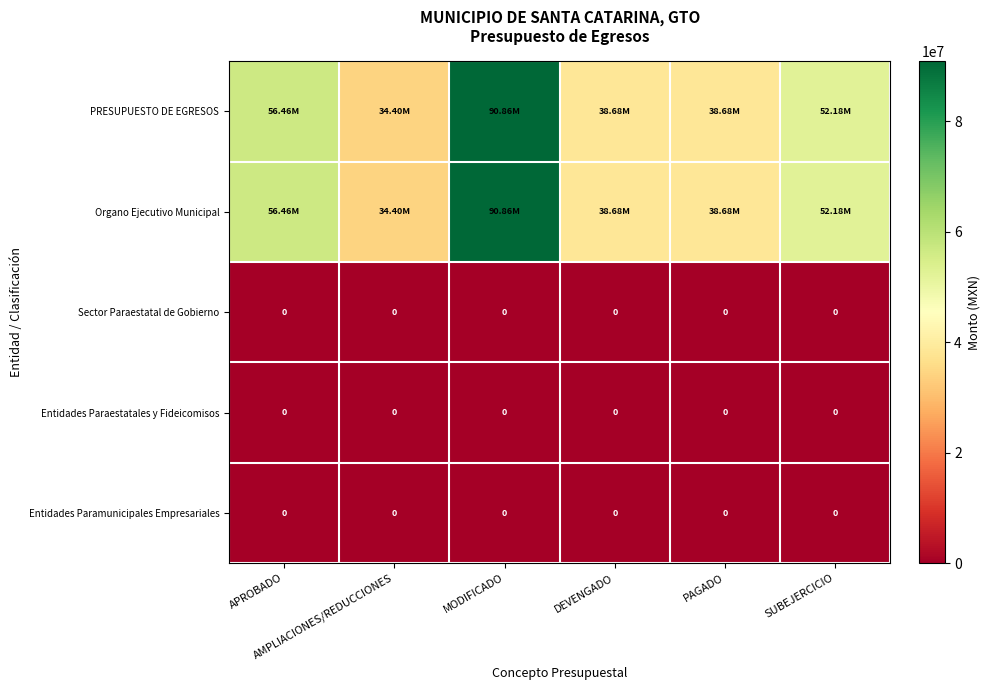

Is the value of Entidades Paraestatales y Fideicomisos at DEVENGADO greater than the value of PRESUPUESTO DE EGRESOS at DEVENGADO?

No